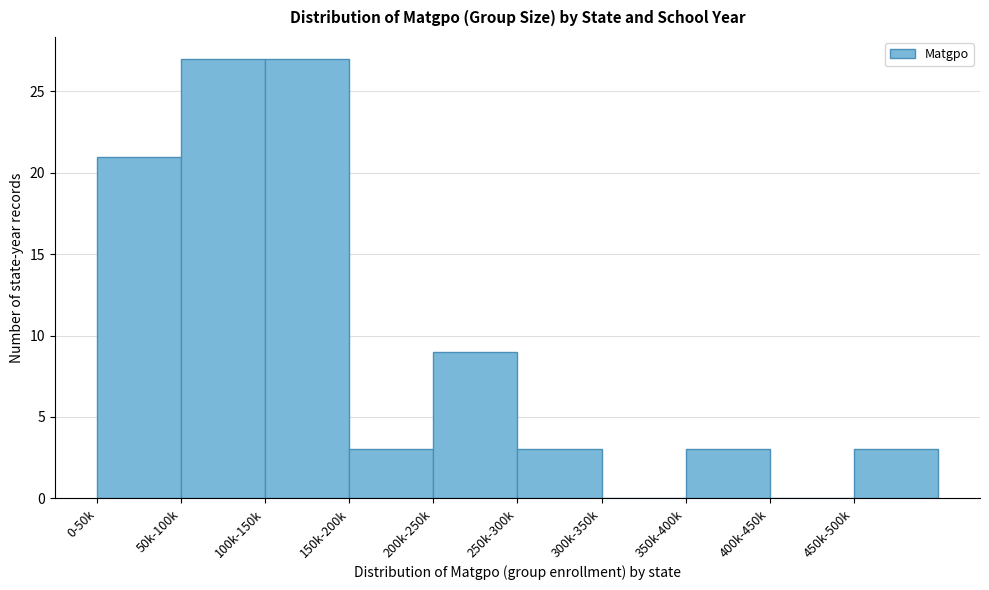

Reading left to right, what are all the values shown in this chart?

0-50k=21	50k-100k=27	100k-150k=27	150k-200k=3	200k-250k=9	250k-300k=3	300k-350k=0	350k-400k=3	400k-450k=0	450k-500k=3